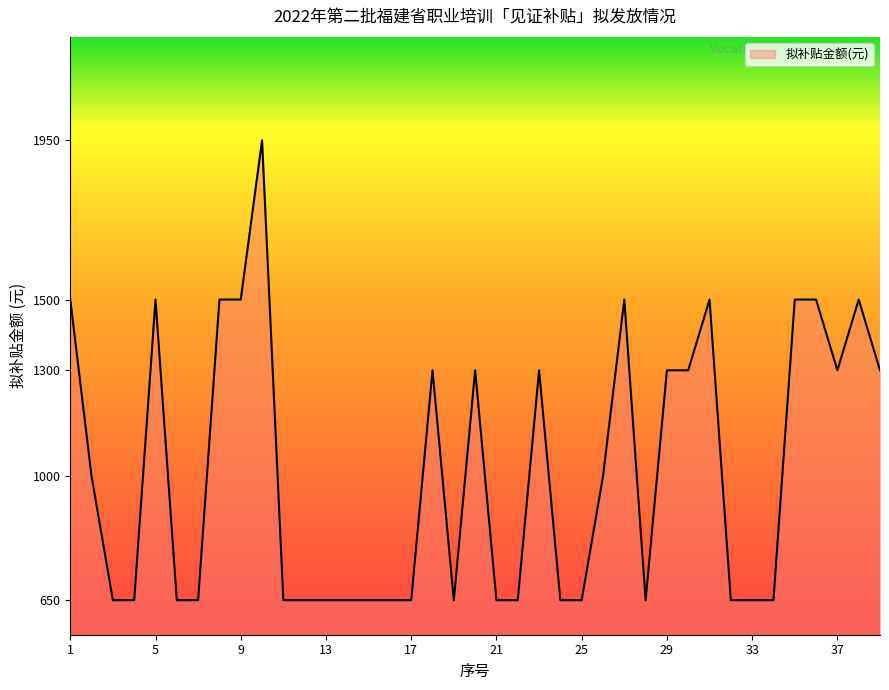

What is the greatest value displayed?

1950